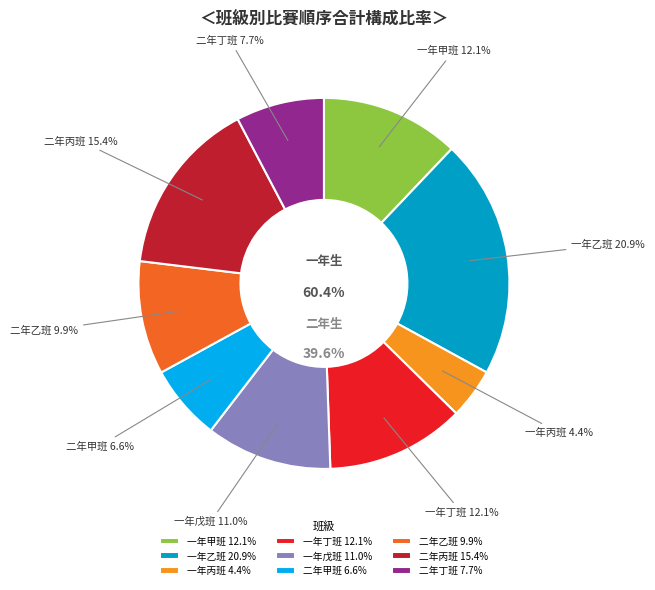

How many segments does this pie chart have?

9